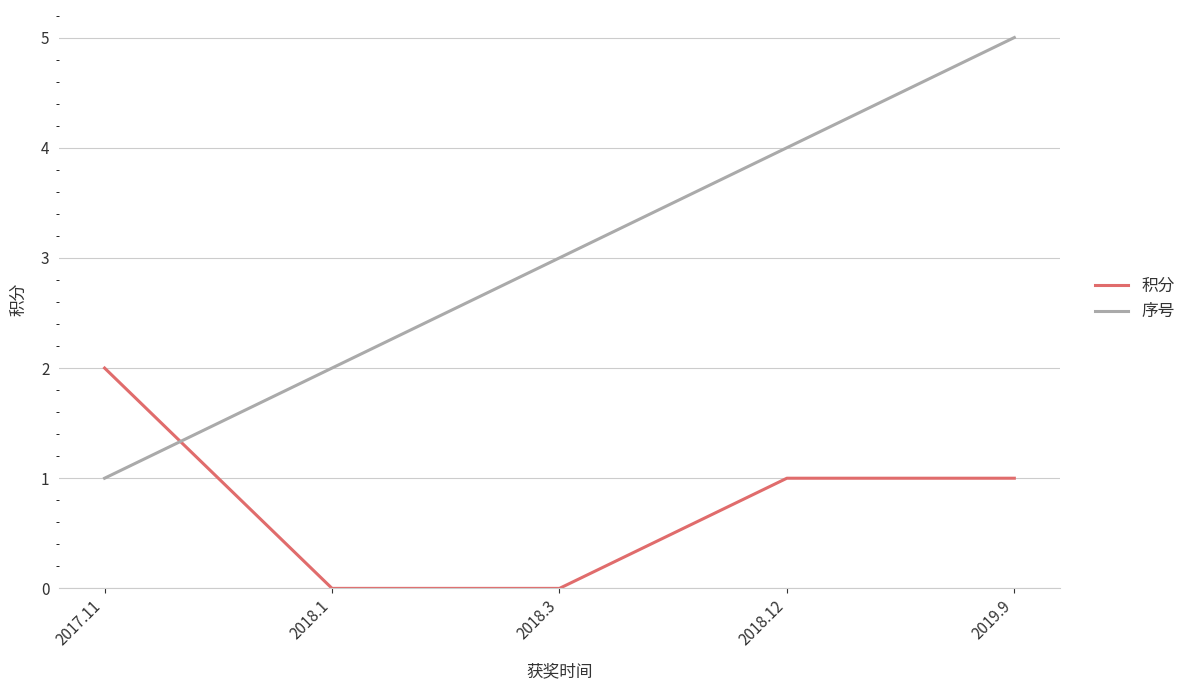

Does the chart display data point markers on the line(s)?

No